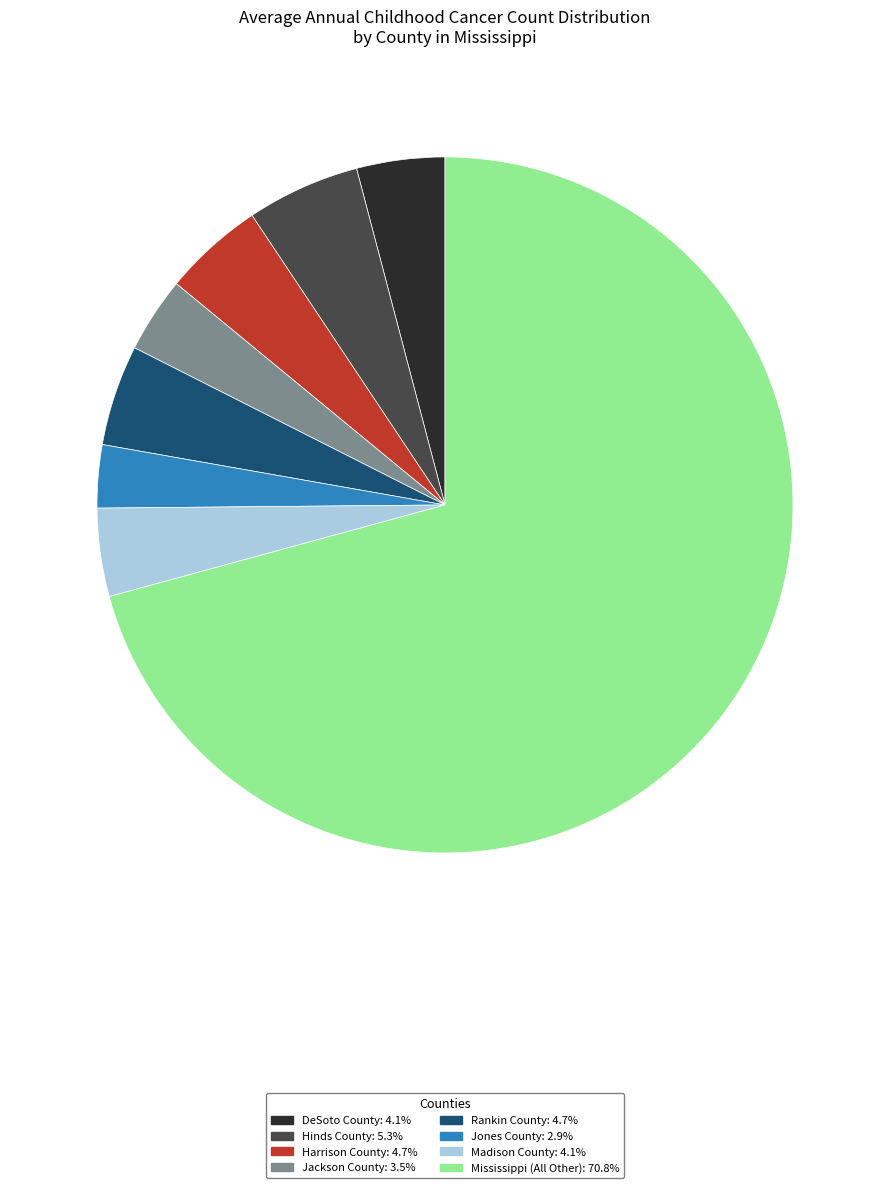

What is the ratio of the value at Harrison County to the value at DeSoto County?

1.1